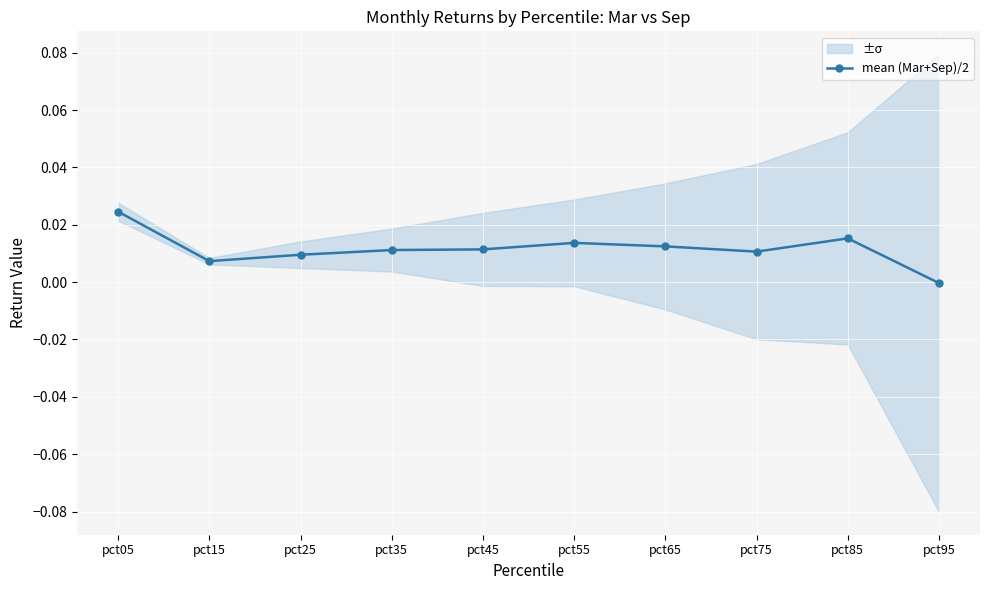

The chart shows a value of 0.0 at pct45. True or false?

True